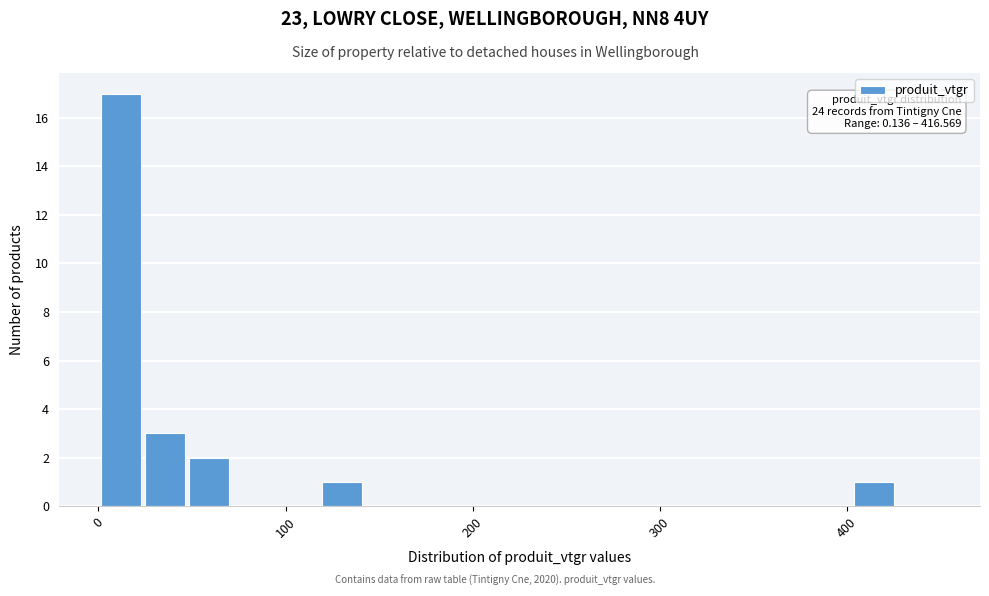

Read against the x-axis, roughly where is the centre of the tallest bar?

10